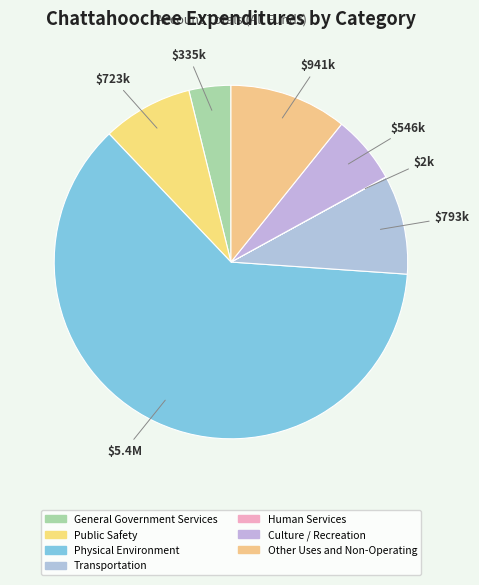

What percentage is the Other Uses and Non-Operating slice, to the nearest percent?

11%